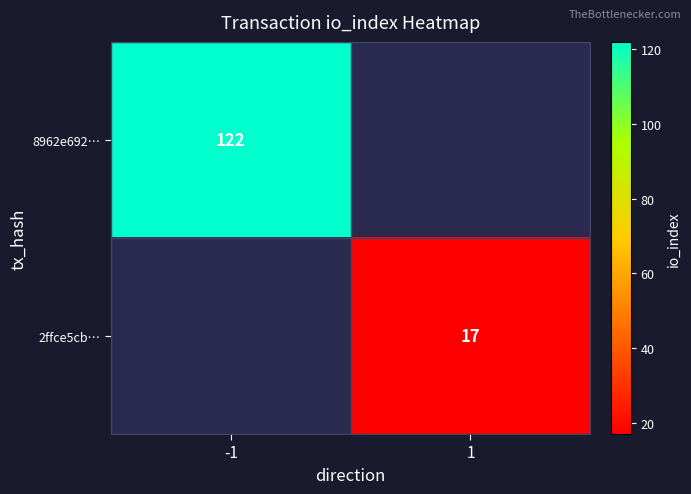

The value of 8962e692… at -1 is 122. True or false?

True